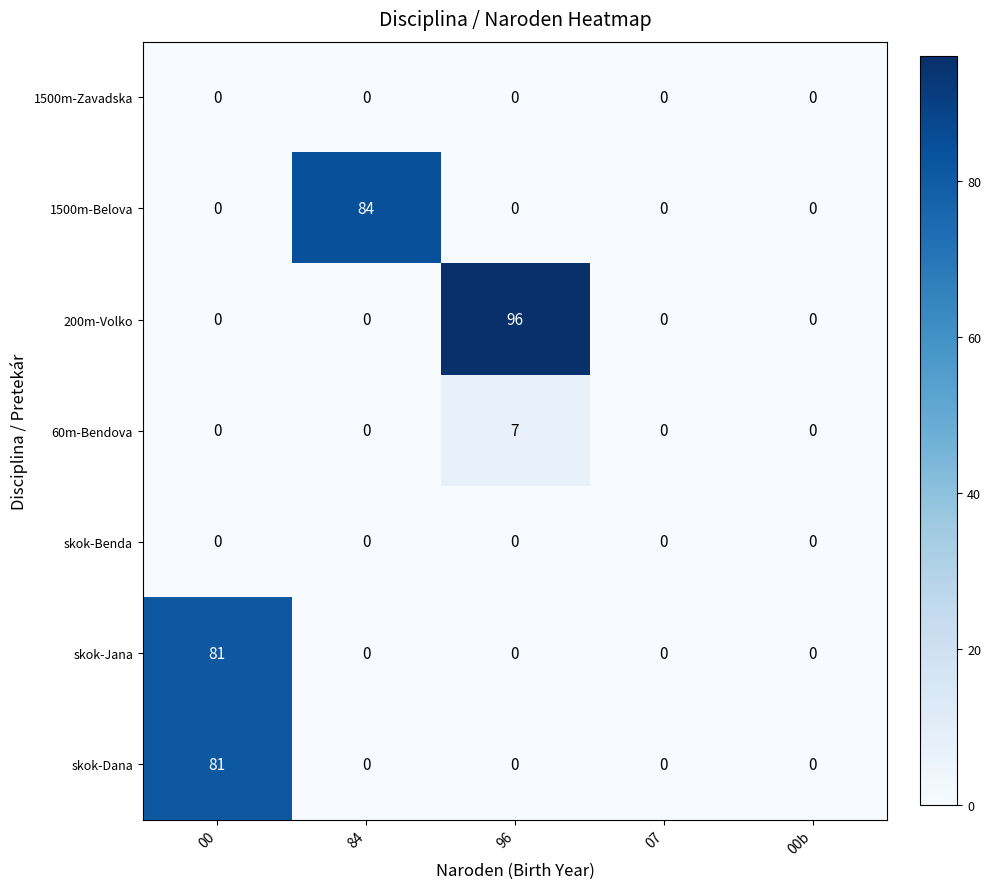

At which category is the sum across all series the highest?

00